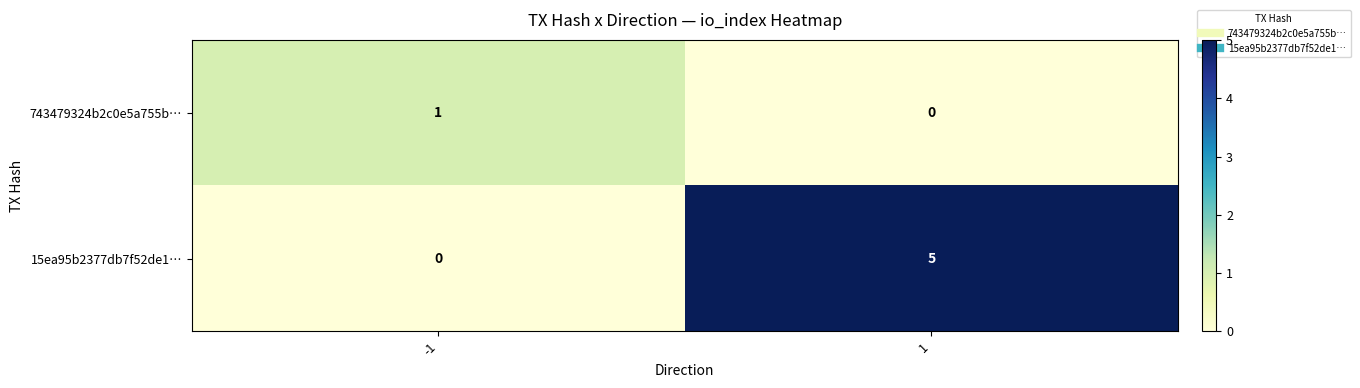

Which series has the widest spread of values?

15ea95b2377db7f52de1…